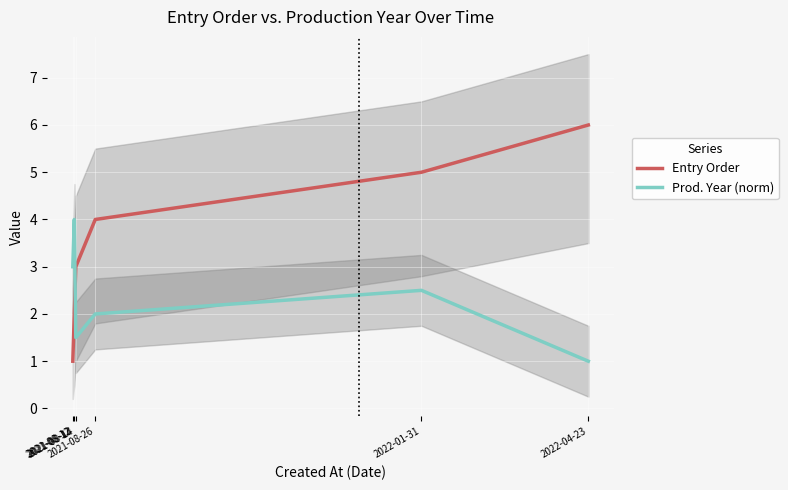

What is the sum of the Entry Order values at 2022-01-31 and 2021-08-12?

6.0